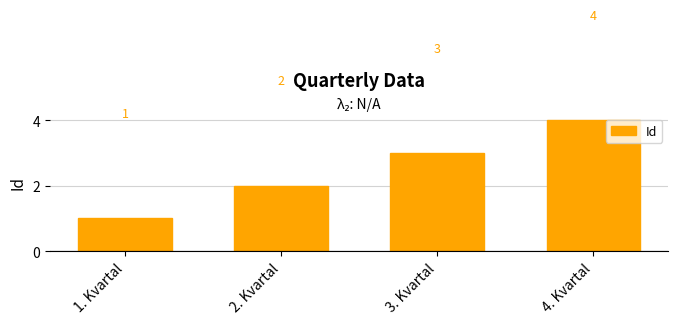

Count the values in the range 2 to 4.

3